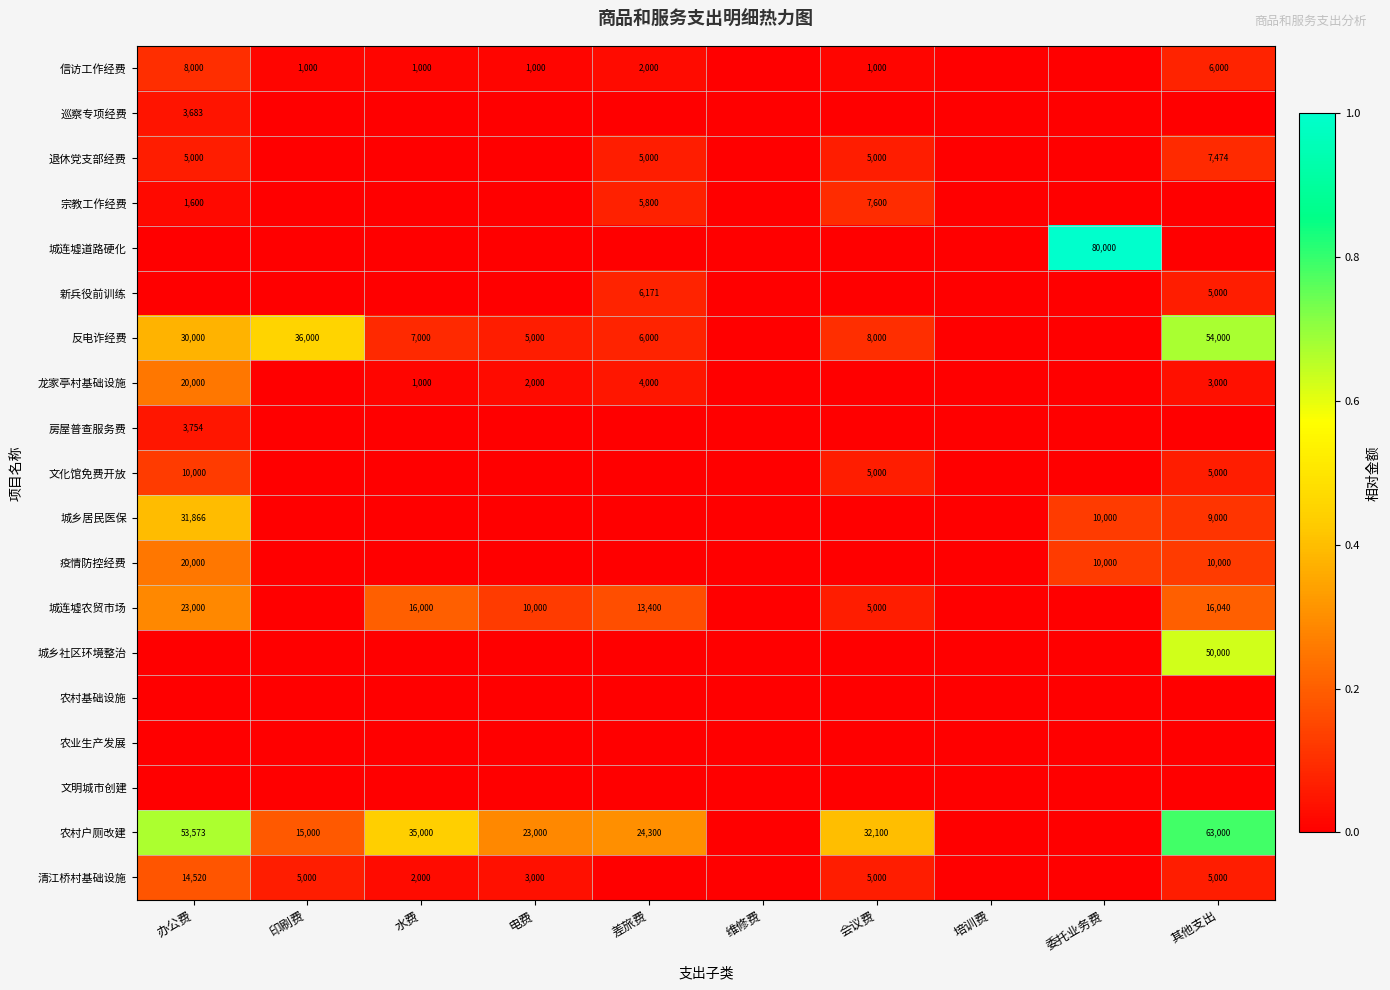

The 反电诈经费 series shows 30000 at 办公费. True or false?

True